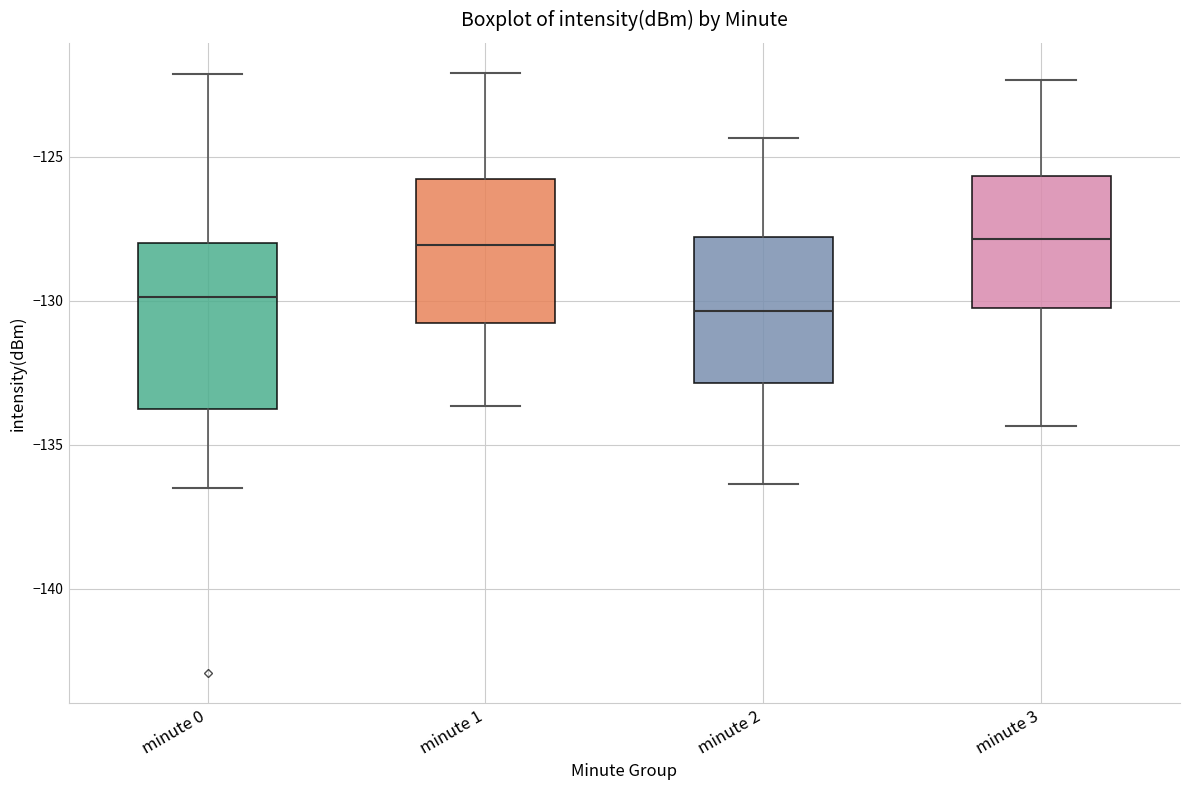

Which box is the tallest, from its lower edge to its upper edge?

minute 0